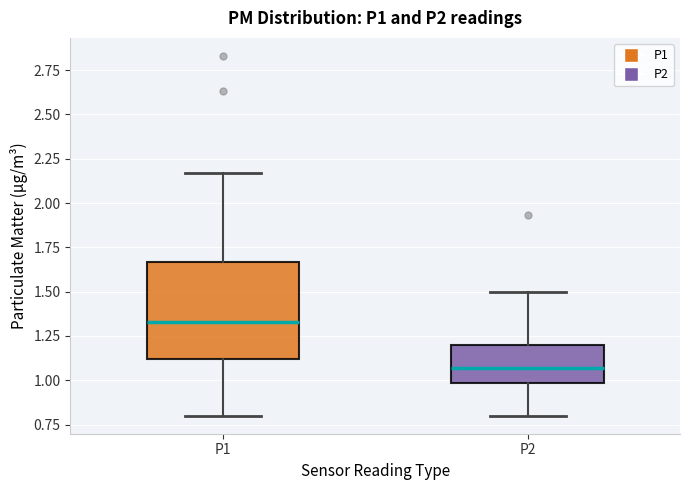

Reading left to right, transcribe this box plot: for each box, give where its median line is, the range the box spans, and where its two whiskers end, as read against the y-axis. The values are not printed on the chart, so give them approximately, as read against the axis.

P1: median 1.35, box 1.10 to 1.65, whiskers 0.80 to 2.15
P2: median 1.05, box 1.00 to 1.20, whiskers 0.80 to 1.50